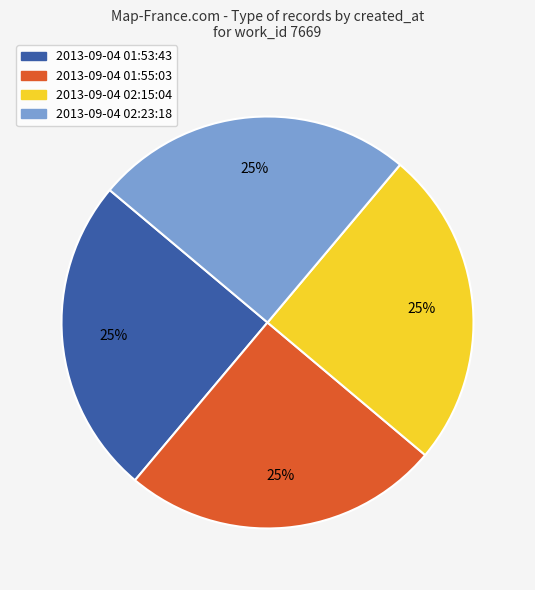

To the nearest percent, what percentage of the pie is 2013-09-04 01:53:43?

25%